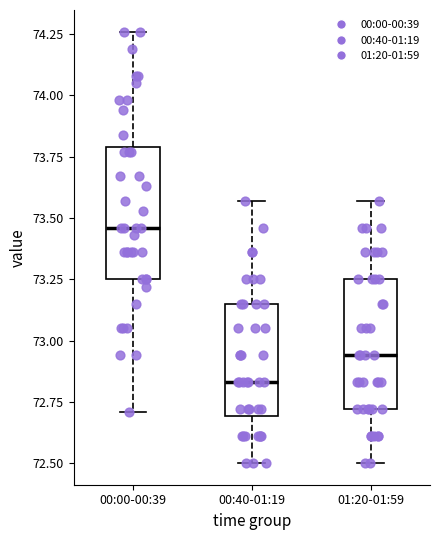

Where is the upper edge of the box for 01:20-01:59 on the y-axis? The values are not printed on the chart, so give them approximately, as read against the axis.

73.25